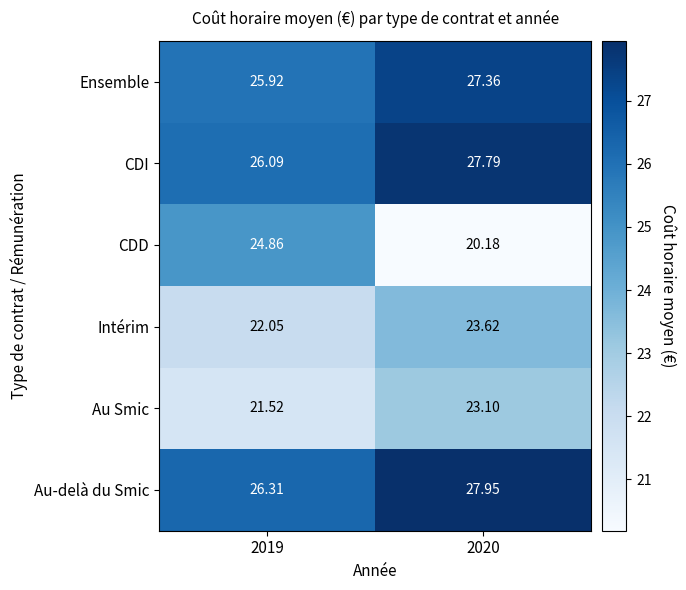

Rank the series by their maximum value, from lowest to highest.

Au Smic, Intérim, CDD, Ensemble, CDI, Au-delà du Smic